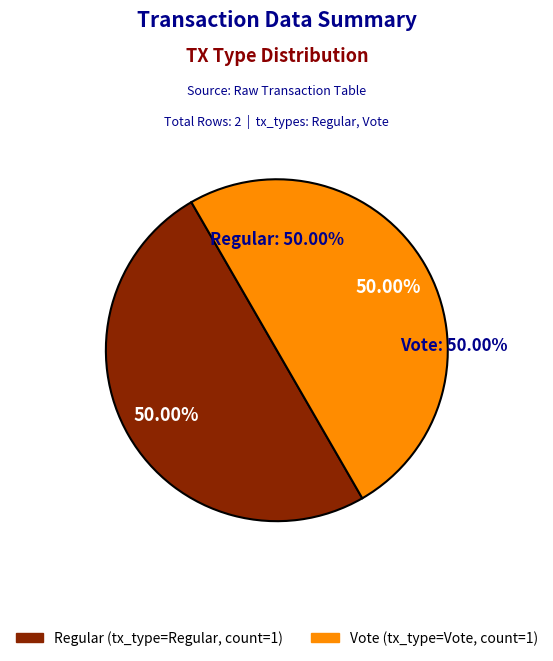

How many segments does this pie chart have?

2